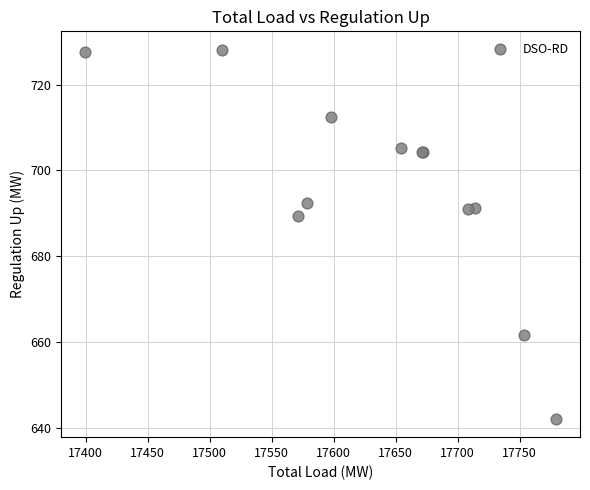

What Y value in the scatter plot is closest to 685?

689.3